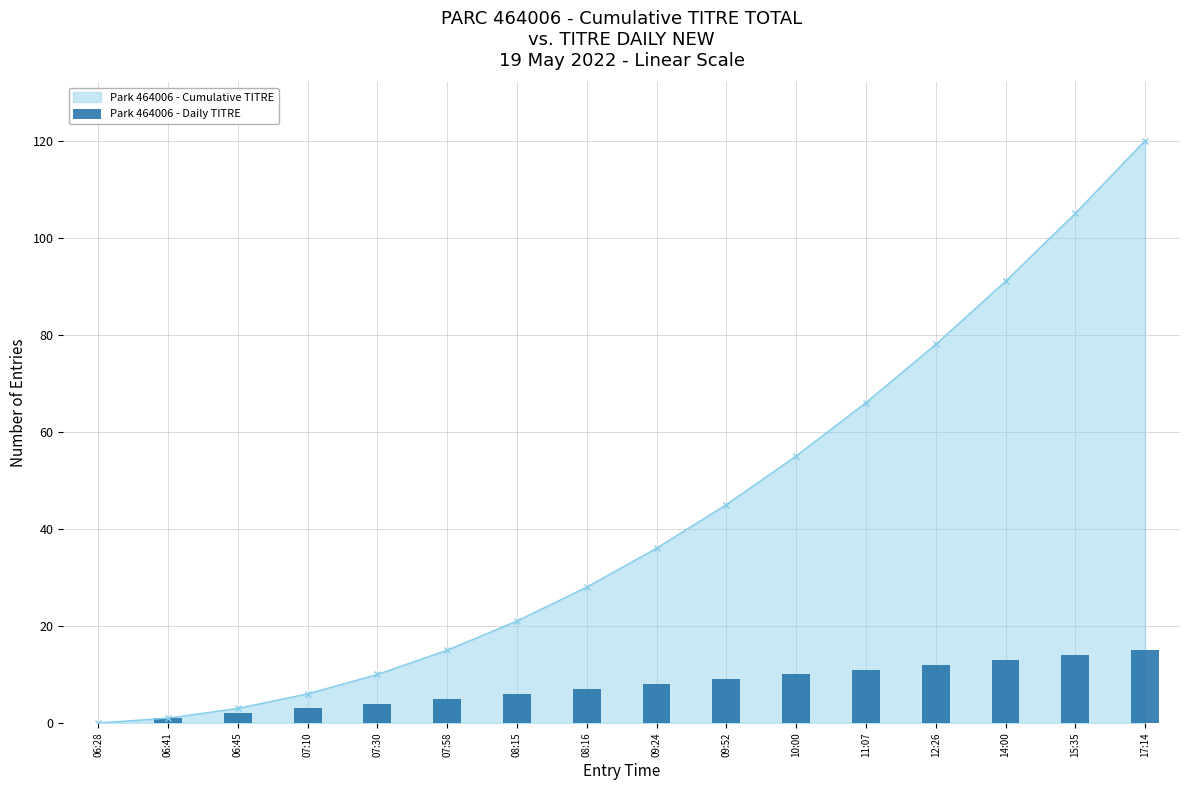

What is the ratio of the value at 17:14 to the value at 07:10?

5.0